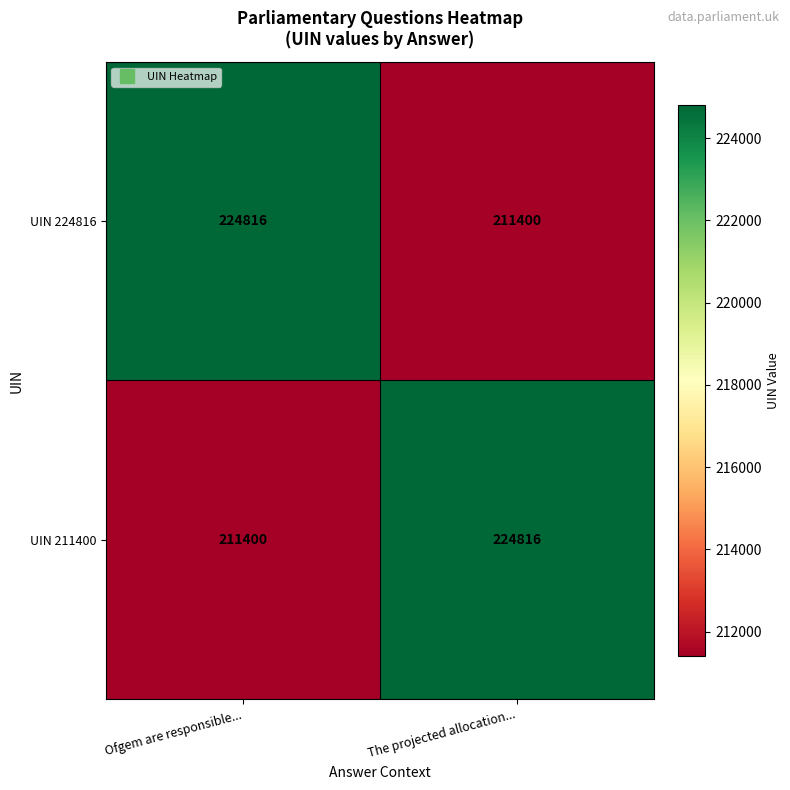

What is the total value across all series at Ofgem are responsible...?

436216